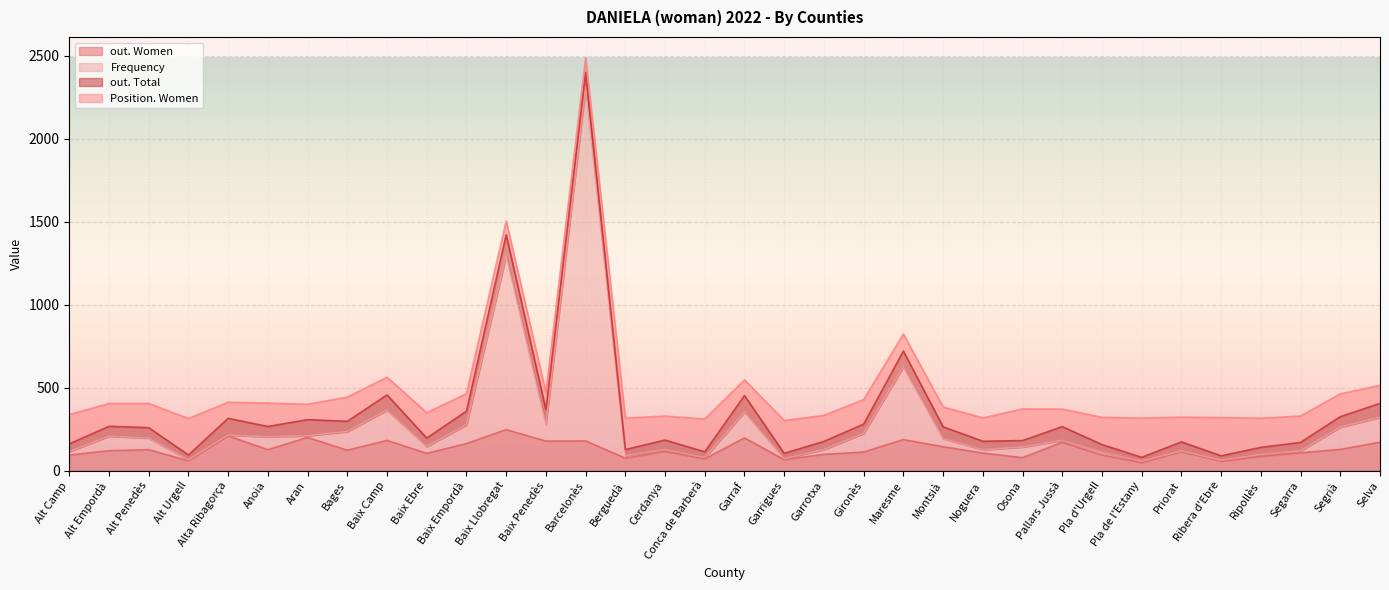

Is the value of out. Women at Pla d'Urgell greater than the value of Frequency at Priorat?

No